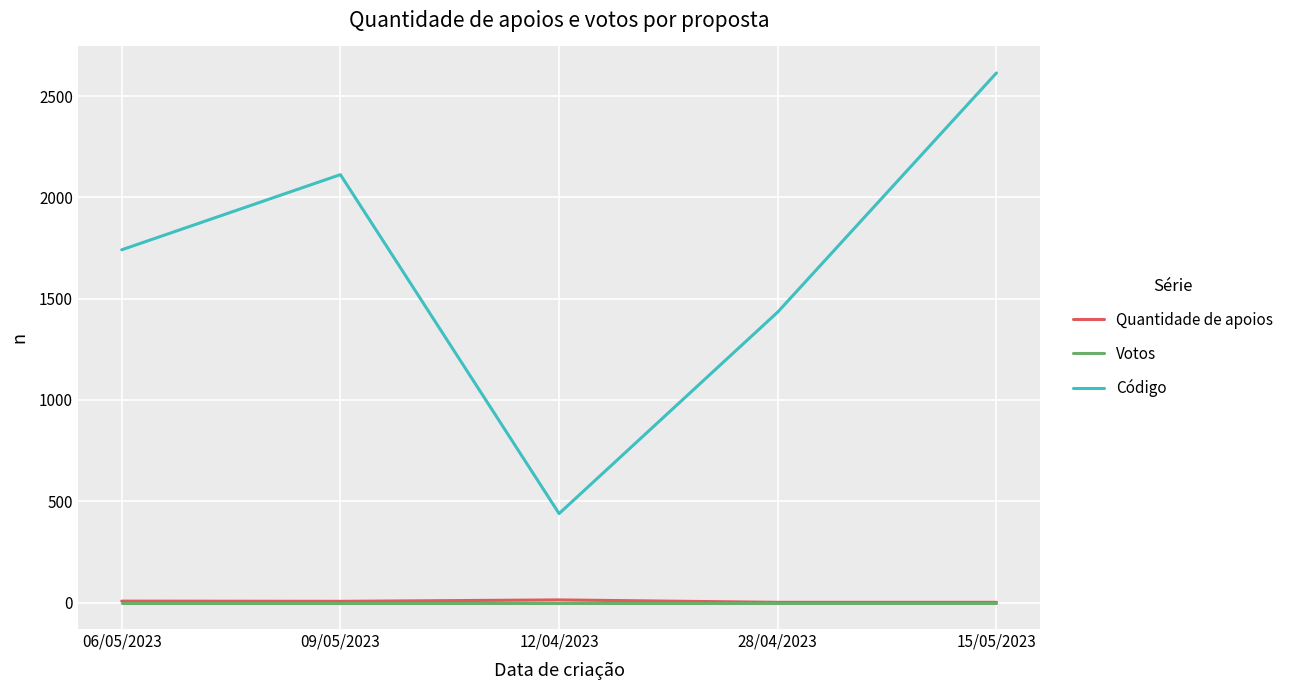

Does the chart have visible grid lines?

Yes